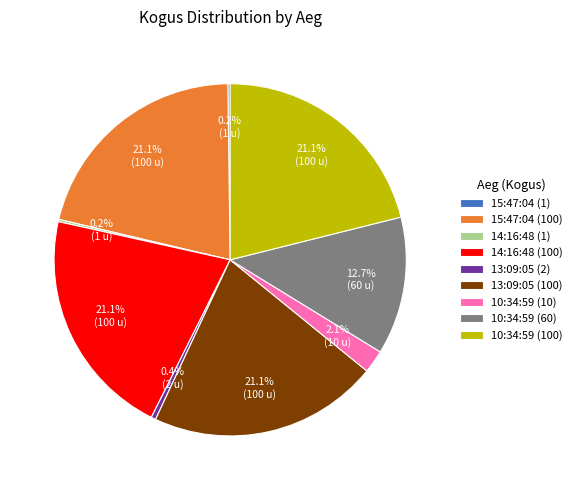

What is the ratio of the value at 14:16:48 (100) to the value at 13:09:05 (2)?

50.0